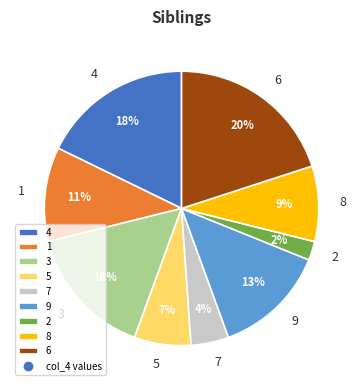

What is the smallest slice in the pie chart?

2